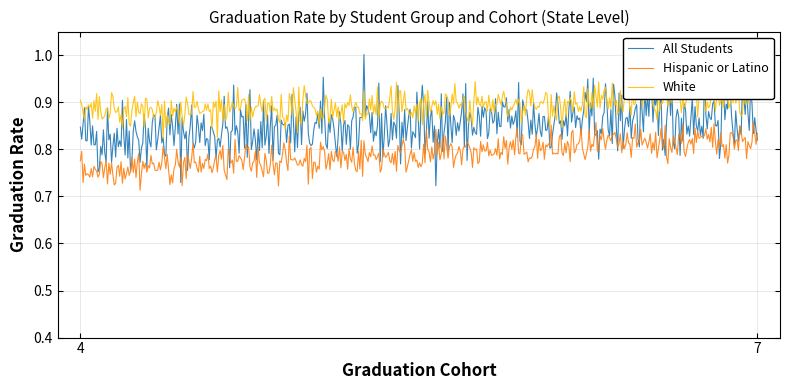

What is the value of the All Students point at the 1st from the left?

0.8